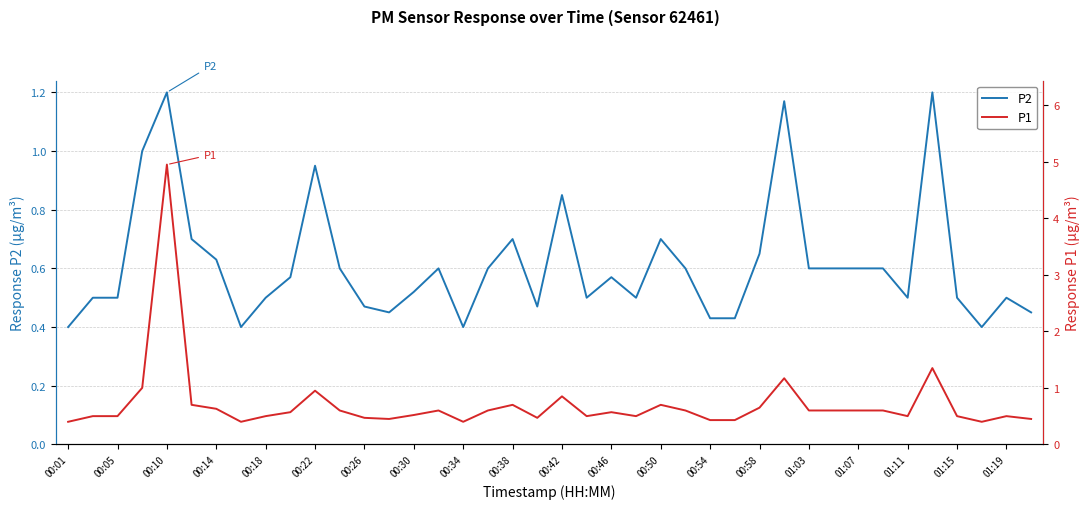

What is the highest value of the P2 series?

1.2